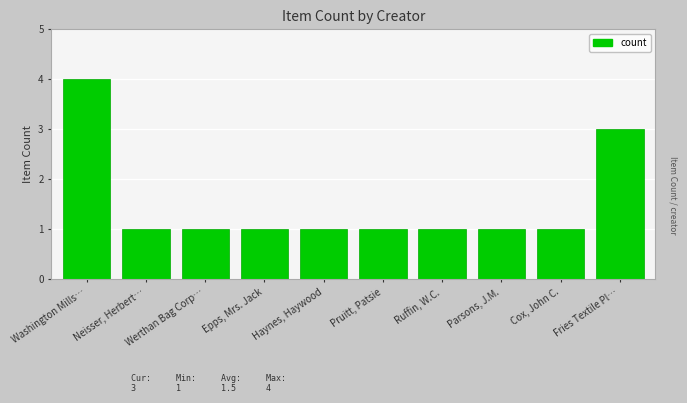

What is the value of the 9th bar from the left?

1